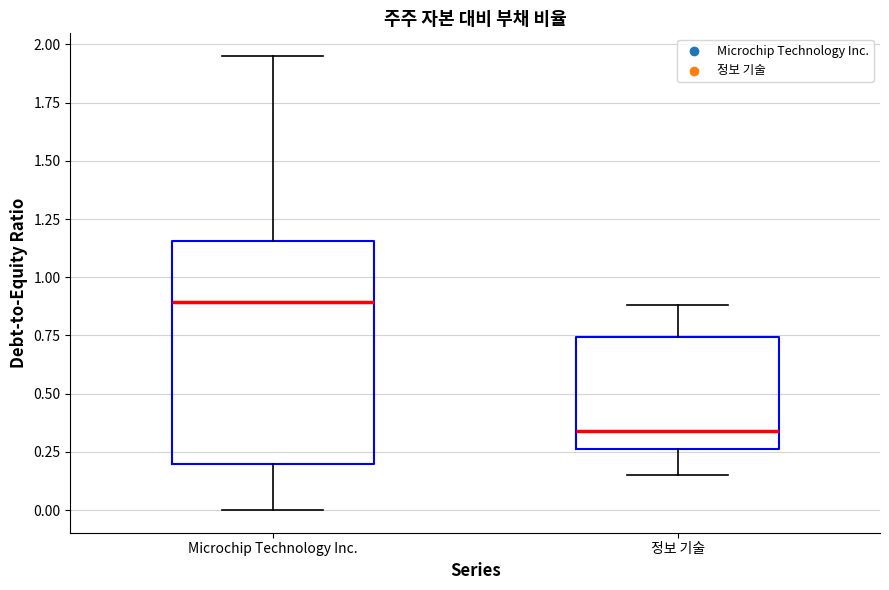

Which box is the tallest, from its lower edge to its upper edge?

Microchip Technology Inc.